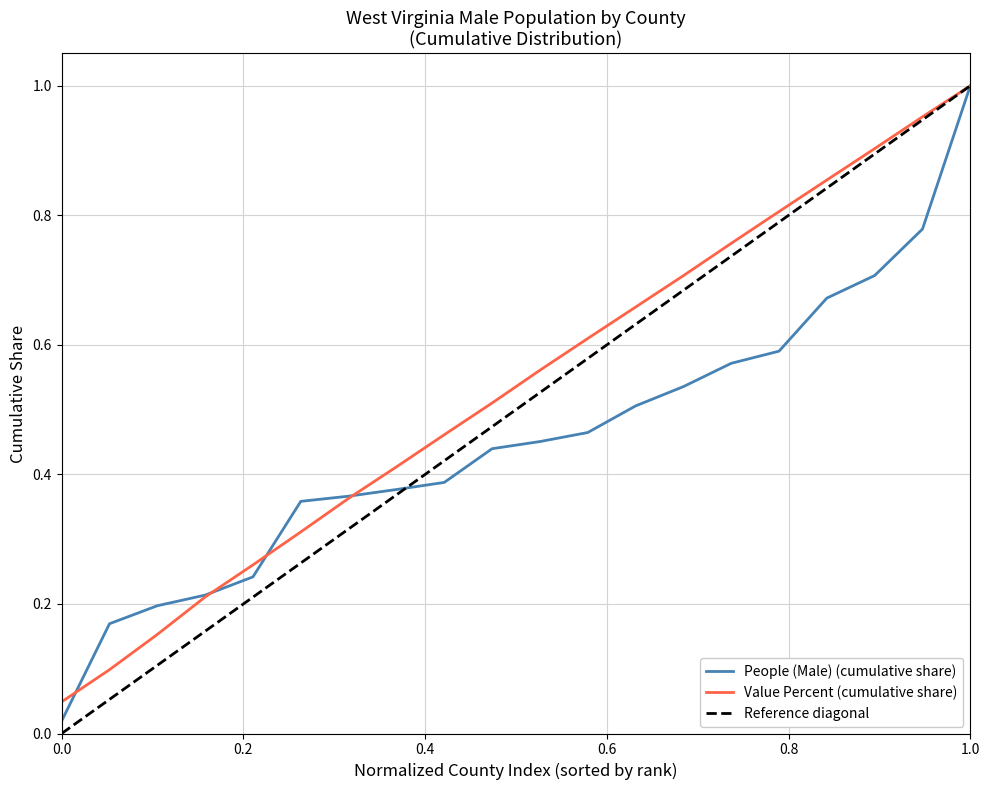

Which series has the widest spread of values?

Reference diagonal